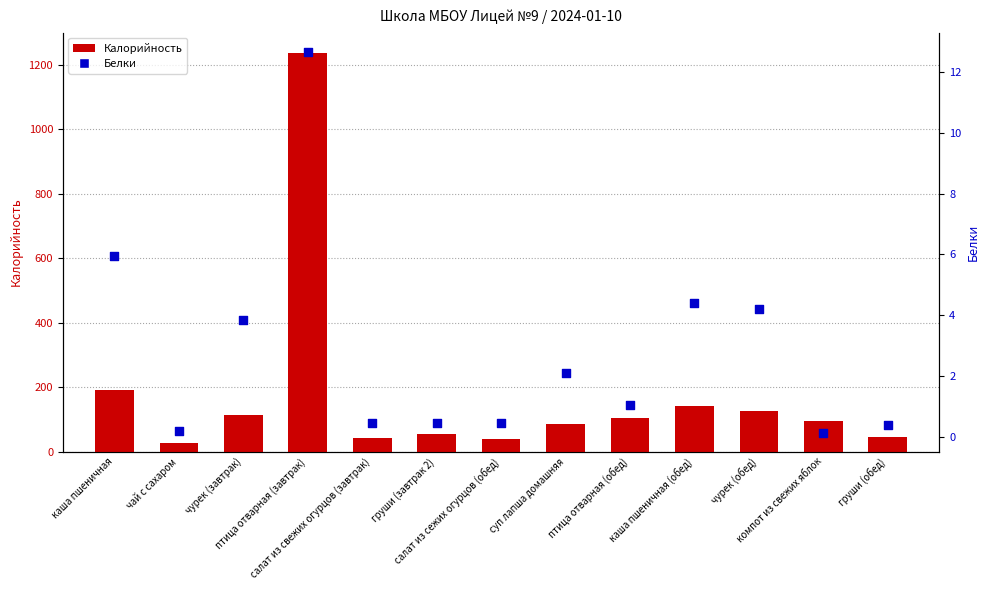

What are all the series names shown in the legend?

Калорийность, Белки